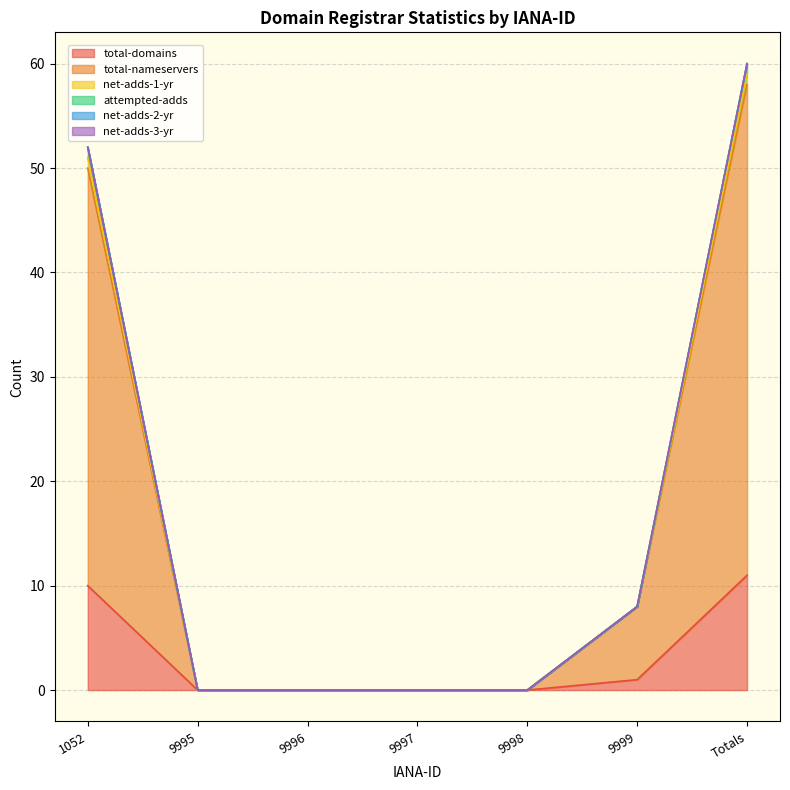

Which label corresponds to the largest value in the chart?

Totals